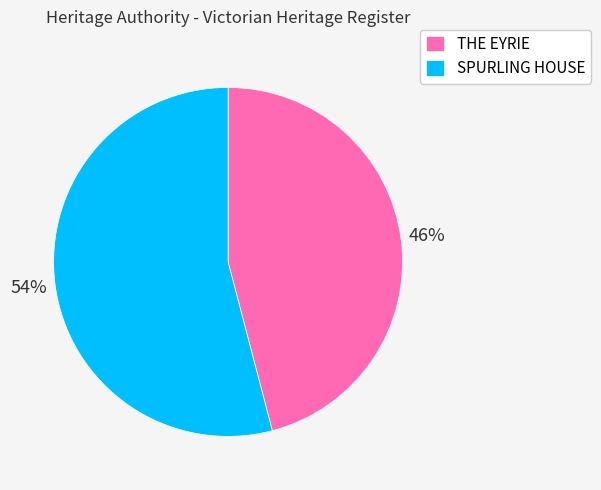

Which has a higher value, SPURLING HOUSE or THE EYRIE?

SPURLING HOUSE